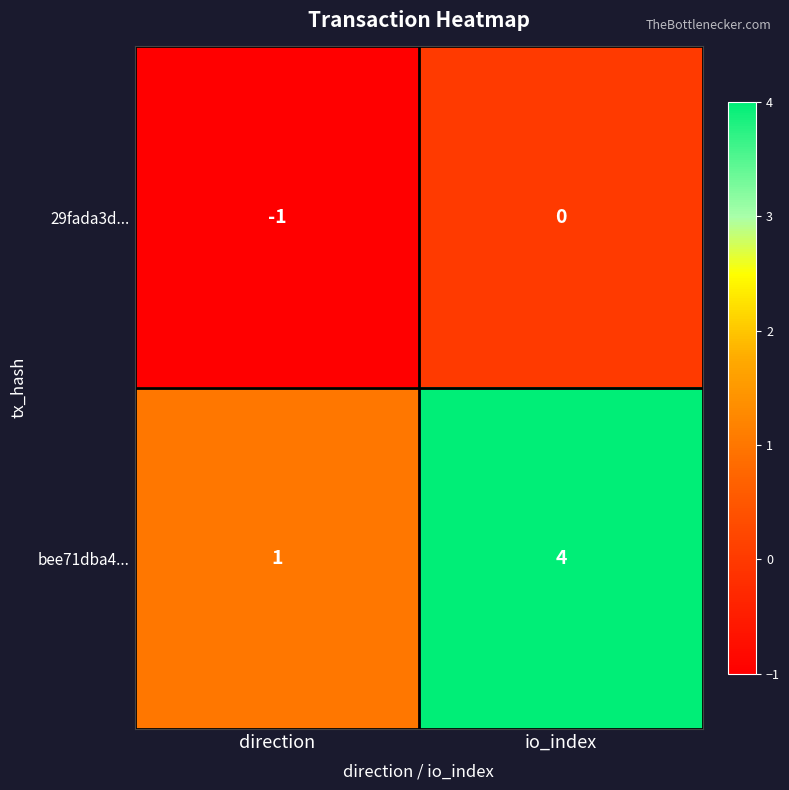

At which category does the chart reach its peak across all series?

io_index